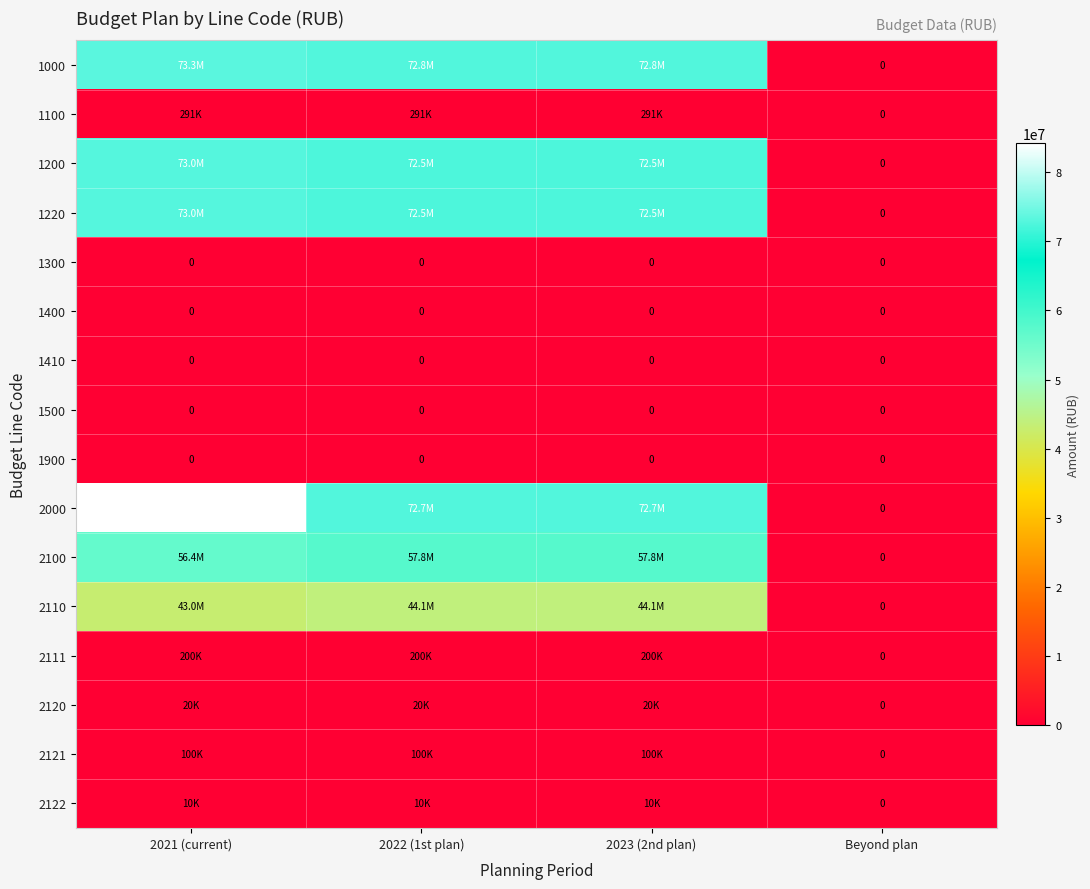

What is the sum of all 2110 values?

131159522.4